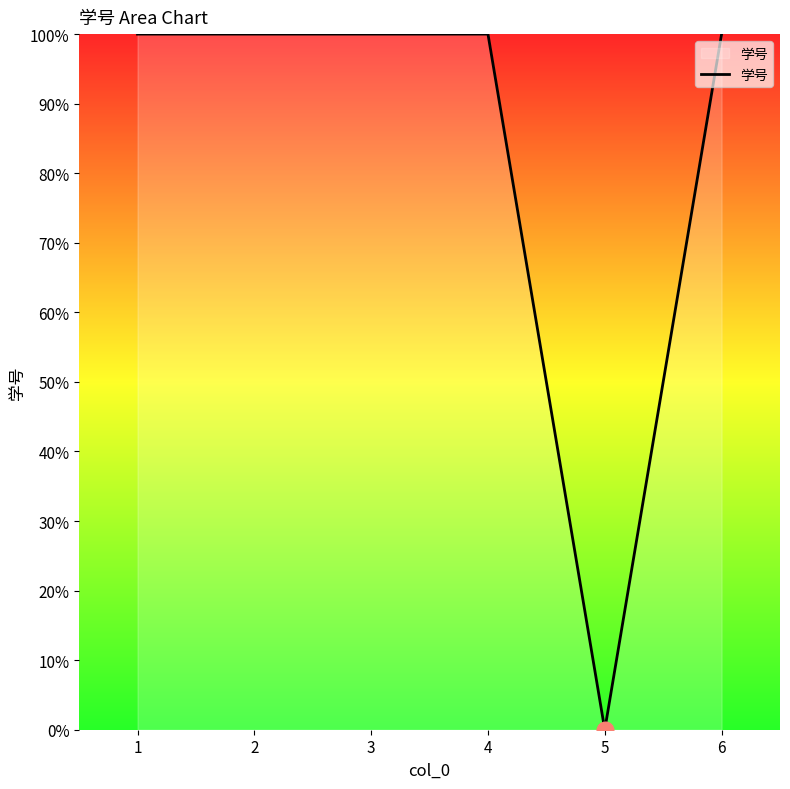

True or false: the data shows 100.0 at 2.

True